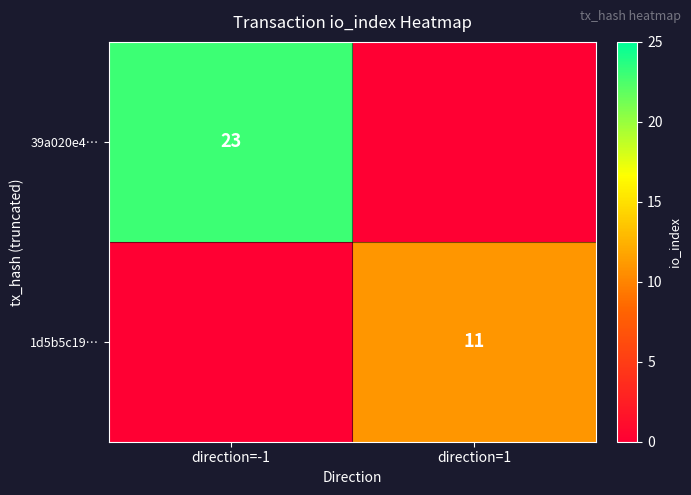

Is the value of 39a020e4… at direction=-1 greater than the value of 1d5b5c19… at direction=1?

Yes